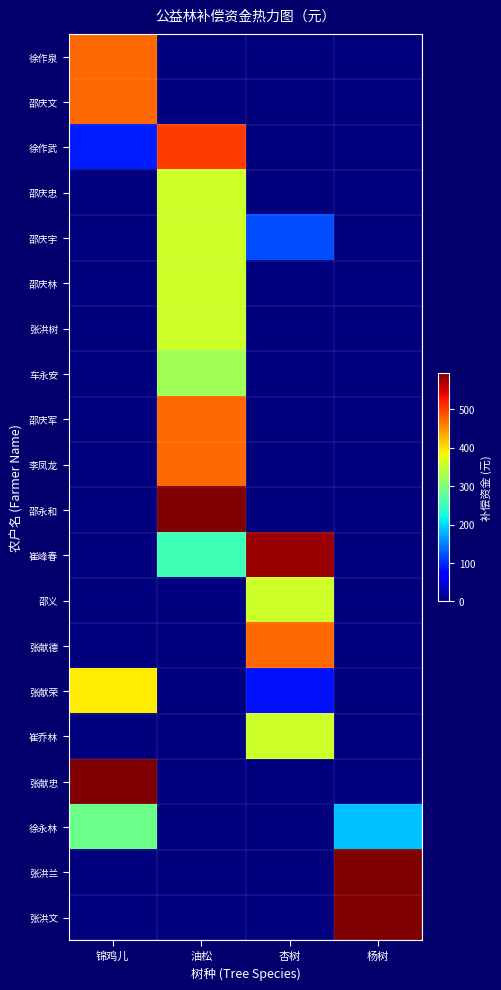

Reading left to right, what are all the values shown in this chart?

徐作泉: 锦鸡儿=475.2	油松=0.0	杏树=0.0	杨树=0.0
邵庆文: 锦鸡儿=475.2	油松=0.0	杏树=0.0	杨树=0.0
徐作武: 锦鸡儿=92.5	油松=501.5	杏树=0.0	杨树=0.0
邵庆忠: 锦鸡儿=0.0	油松=356.4	杏树=0.0	杨树=0.0
邵庆宇: 锦鸡儿=0.0	油松=356.4	杏树=118.8	杨树=0.0
邵庆林: 锦鸡儿=0.0	油松=356.4	杏树=0.0	杨树=0.0
张洪树: 锦鸡儿=0.0	油松=356.4	杏树=0.0	杨树=0.0
车永安: 锦鸡儿=0.0	油松=322.8	杏树=0.0	杨树=0.0
邵庆军: 锦鸡儿=0.0	油松=475.2	杏树=0.0	杨树=0.0
李凤龙: 锦鸡儿=0.0	油松=475.2	杏树=0.0	杨树=0.0
邵永和: 锦鸡儿=0.0	油松=594.0	杏树=0.0	杨树=0.0
崔峰春: 锦鸡儿=0.0	油松=253.4	杏树=578.2	杨树=0.0
邵义: 锦鸡儿=0.0	油松=0.0	杏树=356.4	杨树=0.0
张献德: 锦鸡儿=0.0	油松=0.0	杏树=475.2	杨树=0.0
张献荣: 锦鸡儿=391.6	油松=0.0	杏树=83.6	杨树=0.0
崔乔林: 锦鸡儿=0.0	油松=0.0	杏树=356.4	杨树=0.0
张献忠: 锦鸡儿=594.0	油松=0.0	杏树=0.0	杨树=0.0
徐永林: 锦鸡儿=287.5	油松=0.0	杏树=0.0	杨树=187.7
张洪兰: 锦鸡儿=0.0	油松=0.0	杏树=0.0	杨树=594.0
张洪文: 锦鸡儿=0.0	油松=0.0	杏树=0.0	杨树=594.0